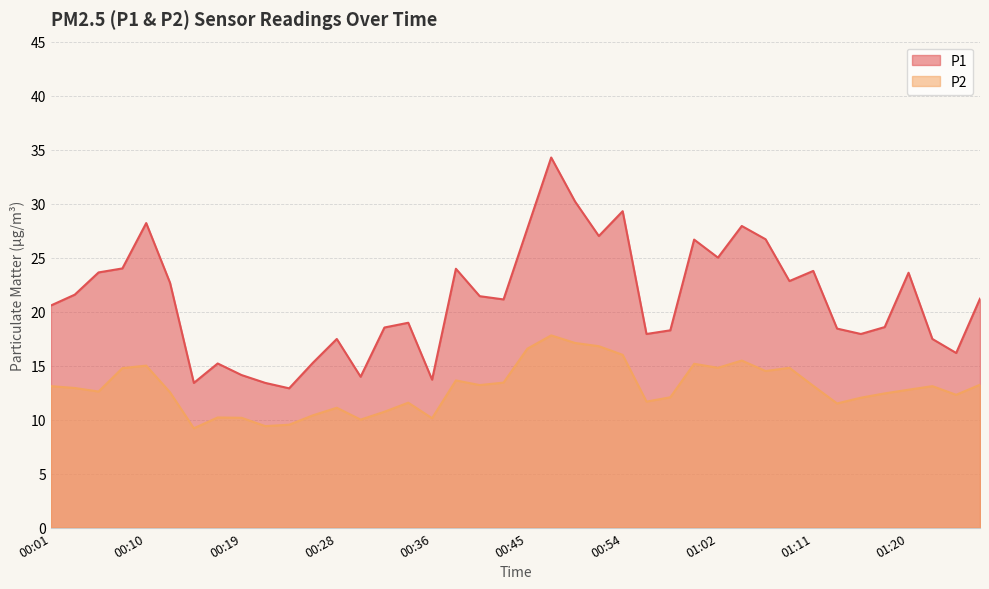

Which series has the largest total across all categories?

P1